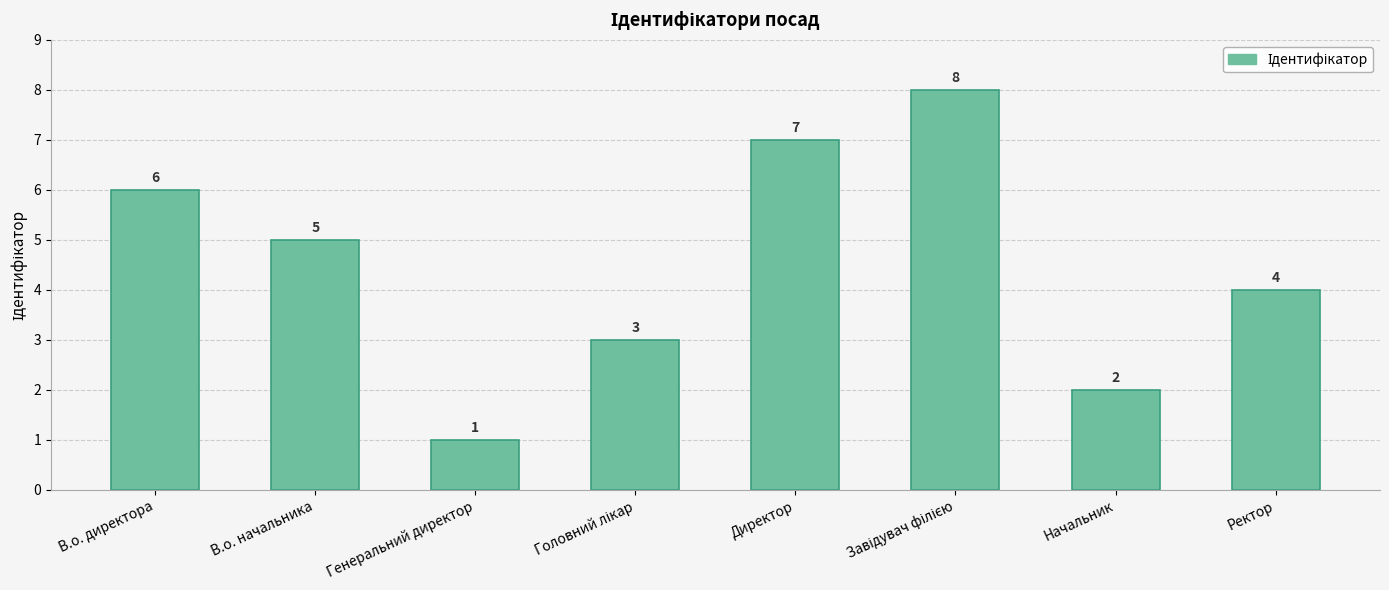

The value at Директор is 3. True or false?

False